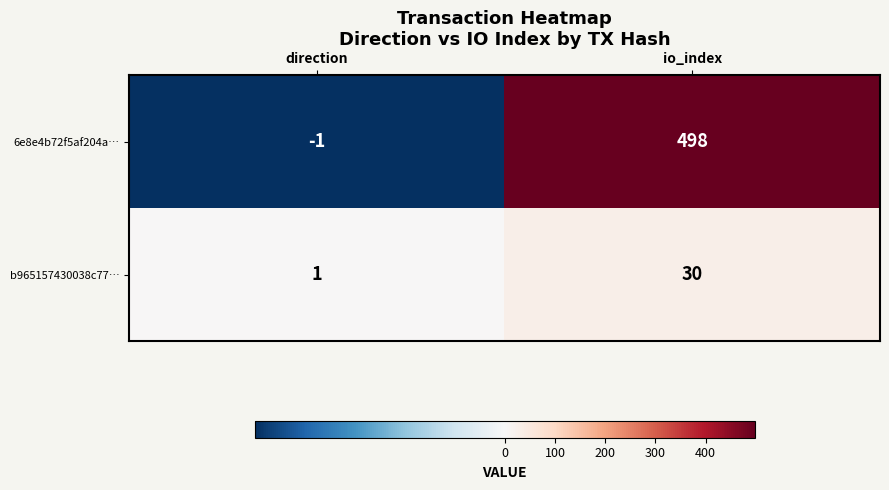

List the series in order of their peak value, lowest first.

b965157430038c77…, 6e8e4b72f5af204a…